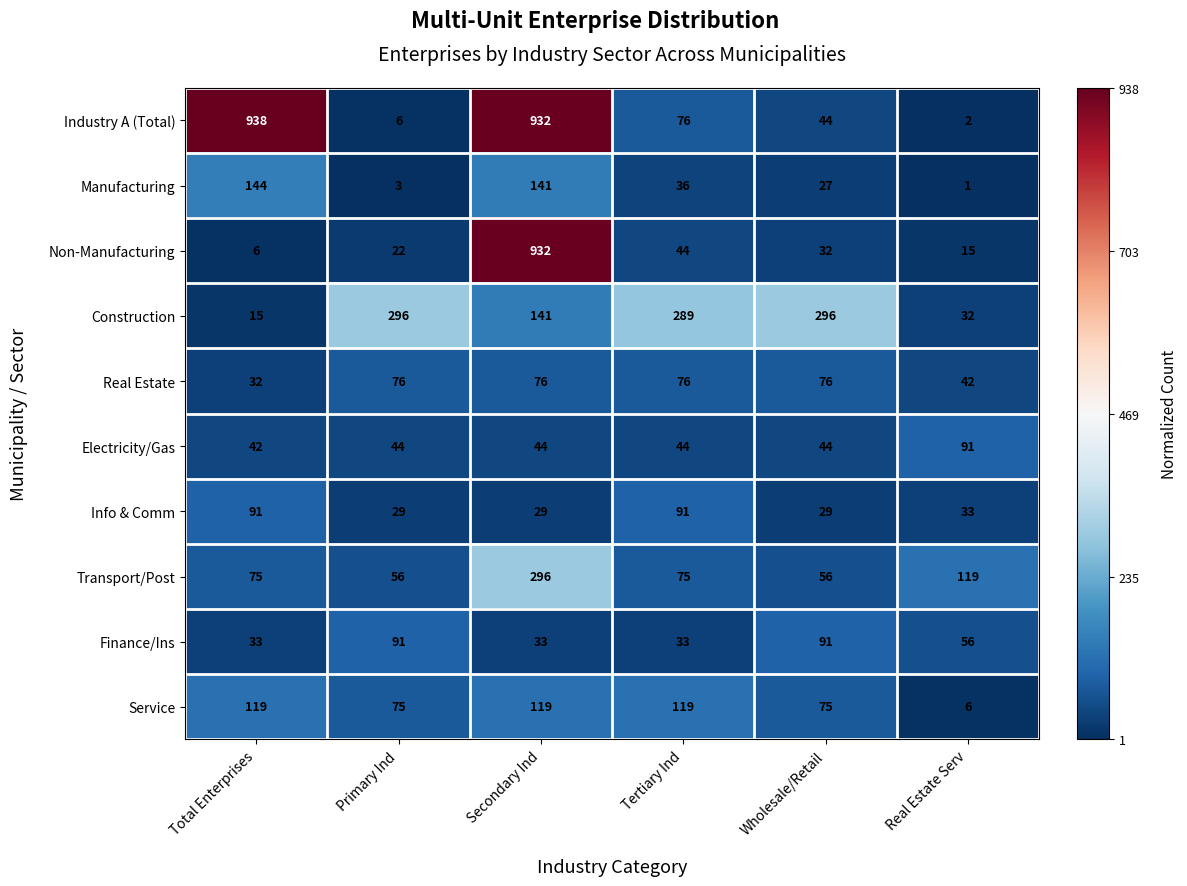

What is the sum of the Info & Comm values at Total Enterprises and Real Estate Serv?

124